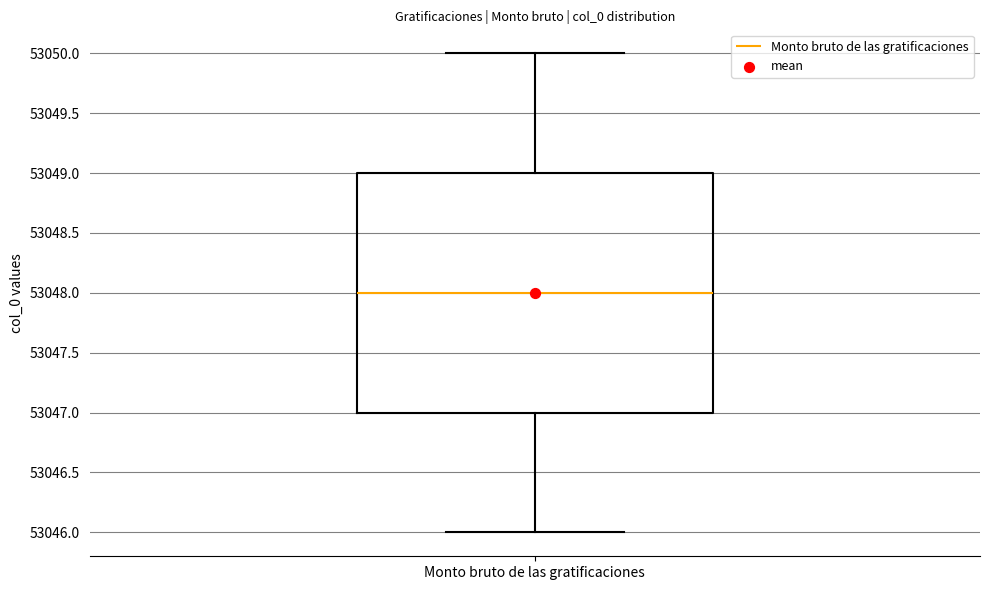

Where does the lower whisker of the box for Monto bruto de las gratificaciones end on the y-axis? The values are not printed on the chart, so give them approximately, as read against the axis.

53046